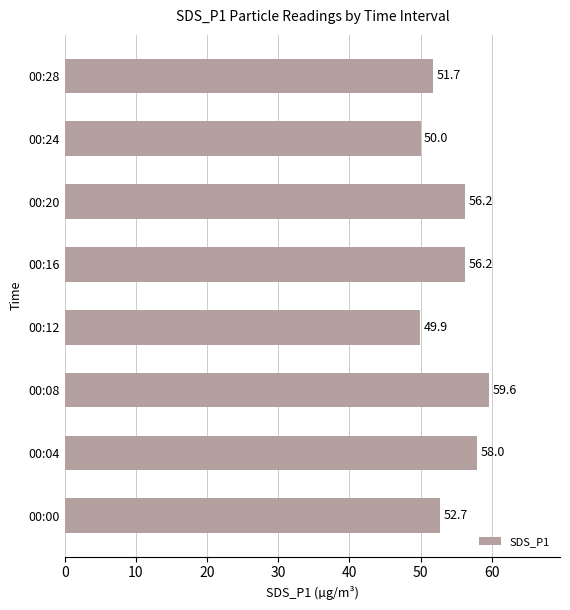

What is the approximate value at 00:12?

49.9